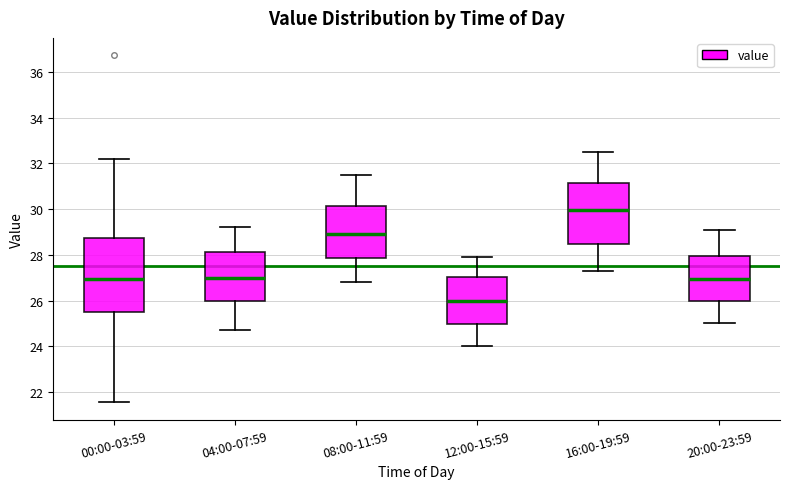

Comparing the boxes themselves (not the whiskers), which one is the tallest?

00:00-03:59